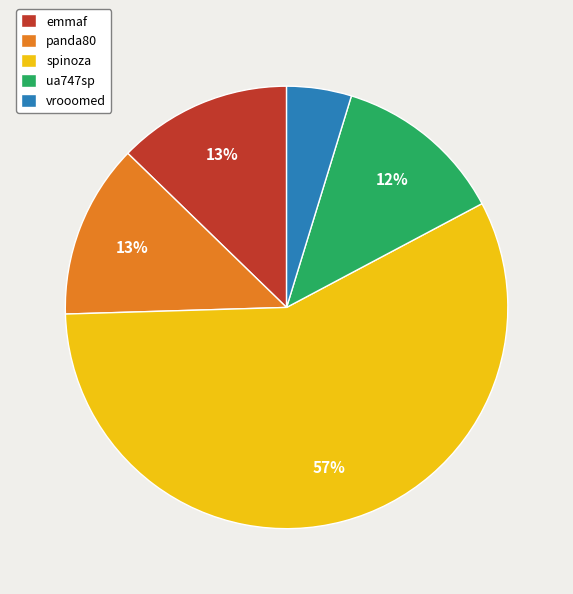

To the nearest percent, what is the average slice percentage?

20%